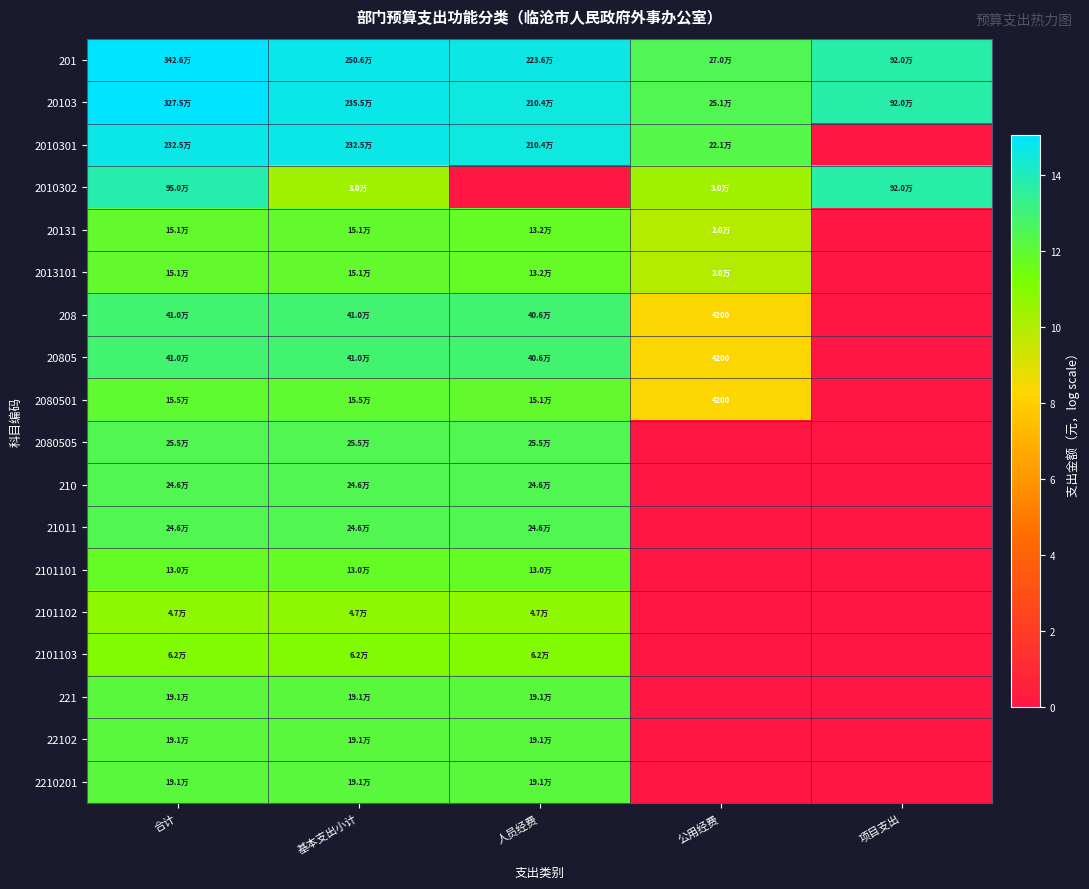

The value of 20103 at 项目支出 is 4.0. True or false?

False